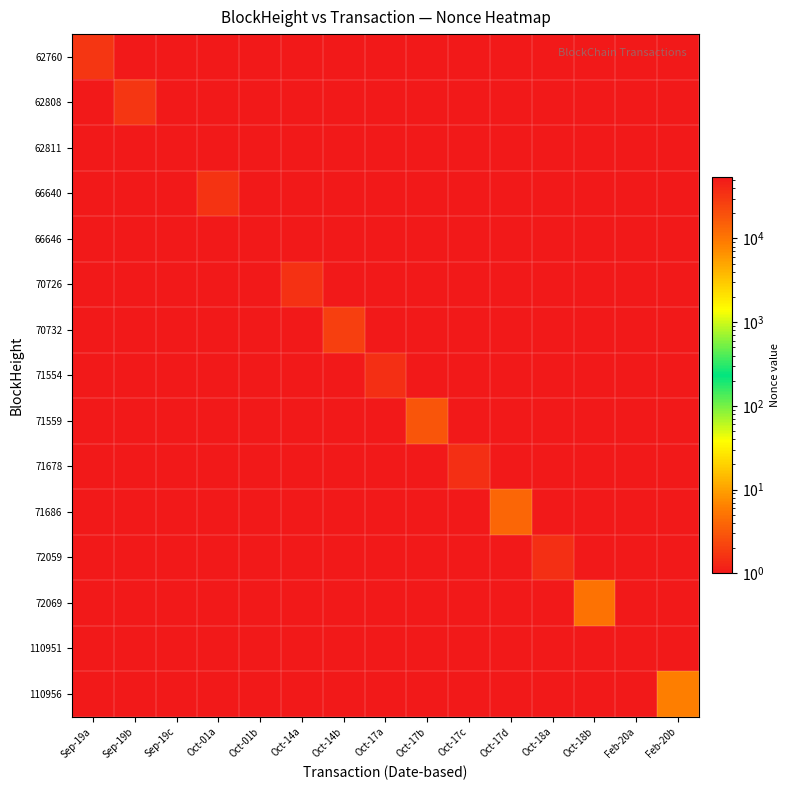

The value of 72059 at Feb-20a is 1.0. True or false?

True